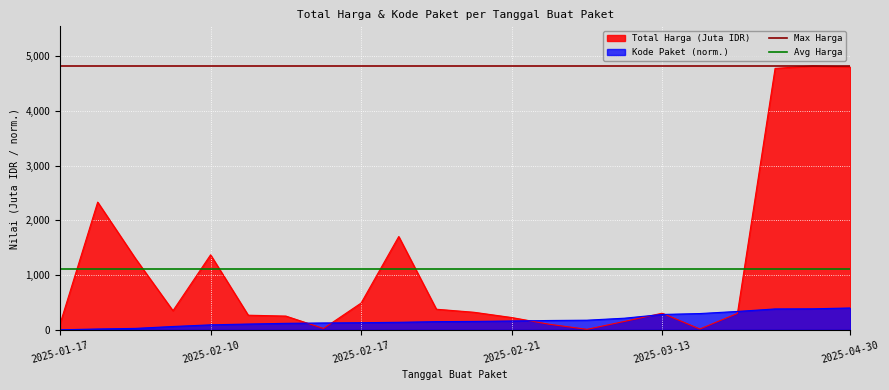

What is the maximum value for Kode Paket (norm.)?

399.5